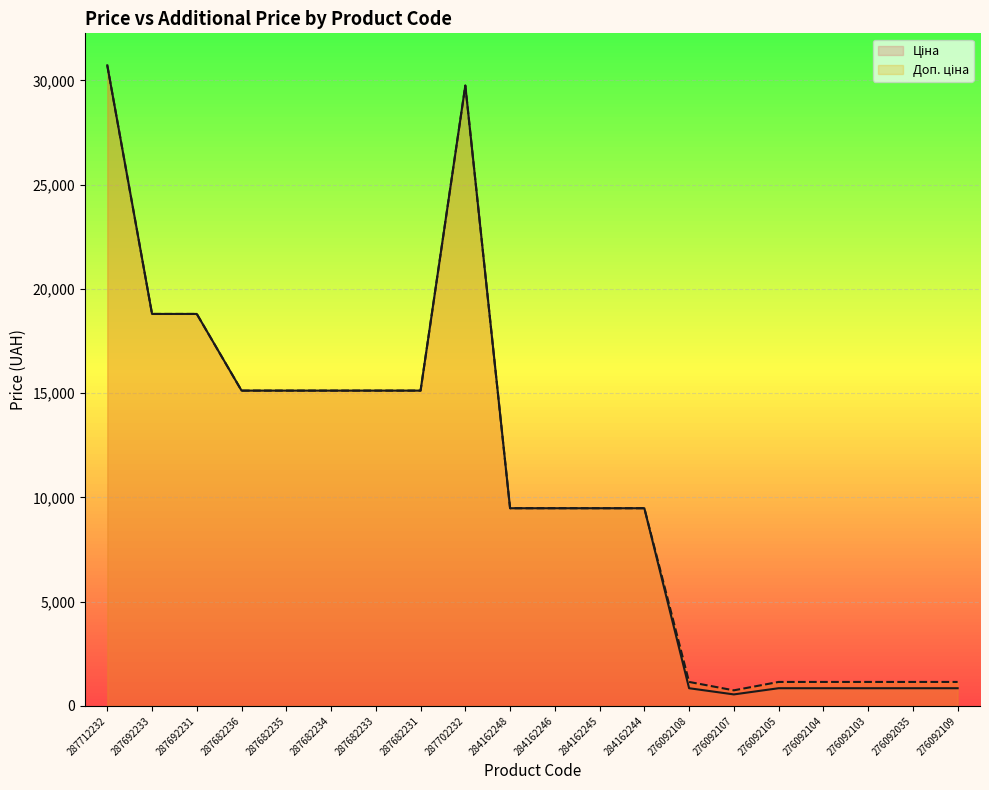

Reading right to left, extract all data points from this chart.

Ціна (line): 276092109=848.4	276092035=848.4	276092103=848.4	276092104=848.4	276092105=848.4	276092107=551.5	276092108=848.4	284162244=9480.1	284162245=9480.1	284162246=9480.1	284162248=9480.1	287702232=29747.2	287682231=15120.0	287682233=15120.0	287682234=15120.0	287682235=15120.0	287682236=15120.0	287692231=18796.8	287692233=18796.8	287712232=30717.1
Доп. ціна (line): 276092109=1149.7	276092035=1149.7	276092103=1149.7	276092104=1149.7	276092105=1149.7	276092107=747.0	276092108=1149.7	284162244=9480.1	284162245=9480.1	284162246=9480.1	284162248=9480.1	287702232=29747.2	287682231=15120.0	287682233=15120.0	287682234=15120.0	287682235=15120.0	287682236=15120.0	287692231=18796.8	287692233=18796.8	287712232=30717.1